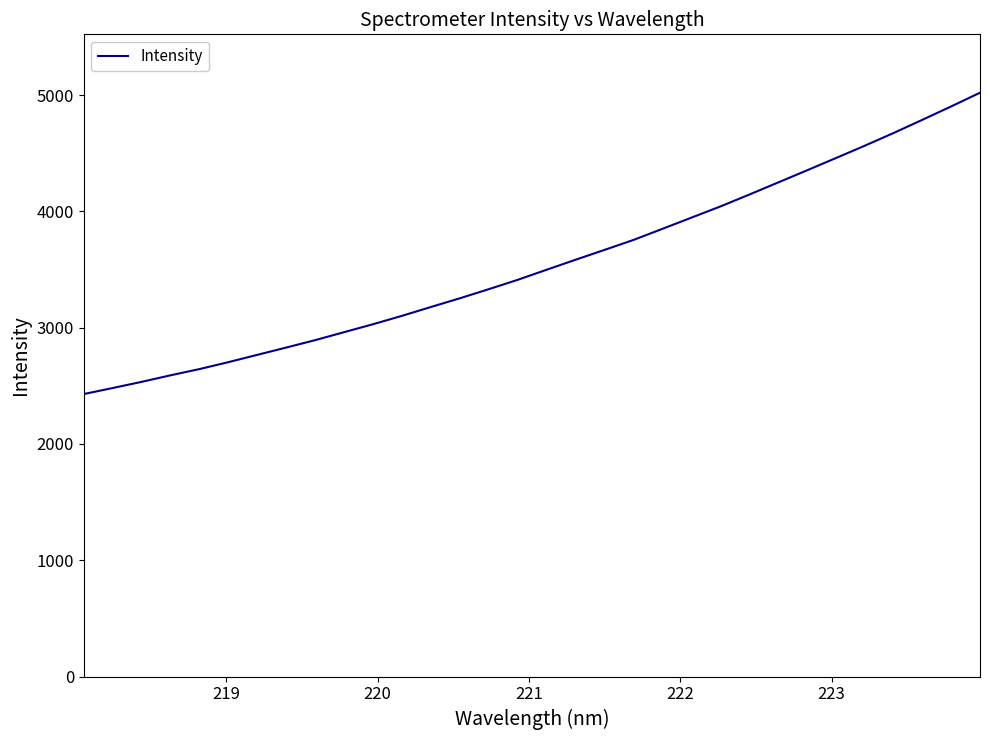

Does the chart display data point markers on the line(s)?

No